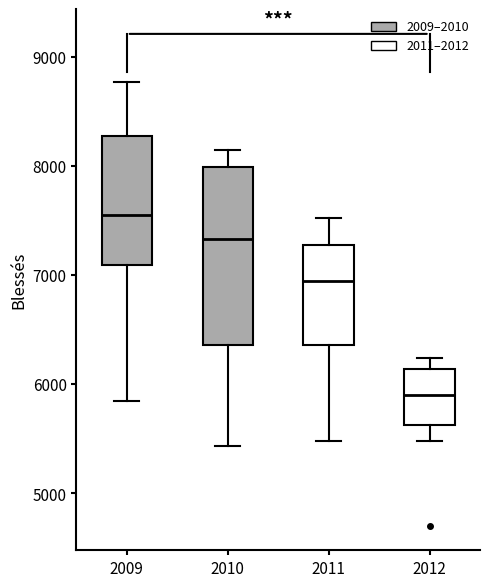

Reading left to right, read every box against the y-axis: the position of its median line, the range the box covers, and the ends of its whiskers. The values are not printed on the chart, so give them approximately, as read against the axis.

2009: median 7500, box 7100 to 8300, whiskers 5800 to 8800
2010: median 7300, box 6400 to 8000, whiskers 5400 to 8100
2011: median 6900, box 6400 to 7300, whiskers 5500 to 7500
2012: median 5900, box 5600 to 6100, whiskers 5500 to 6200